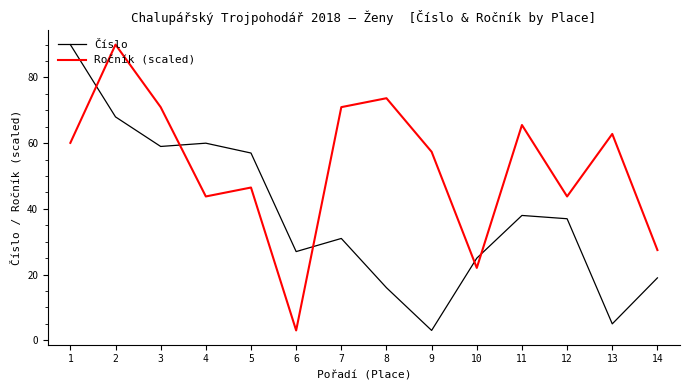

At 7, list the series in order from smallest to largest.

Číslo, Ročník (scaled)